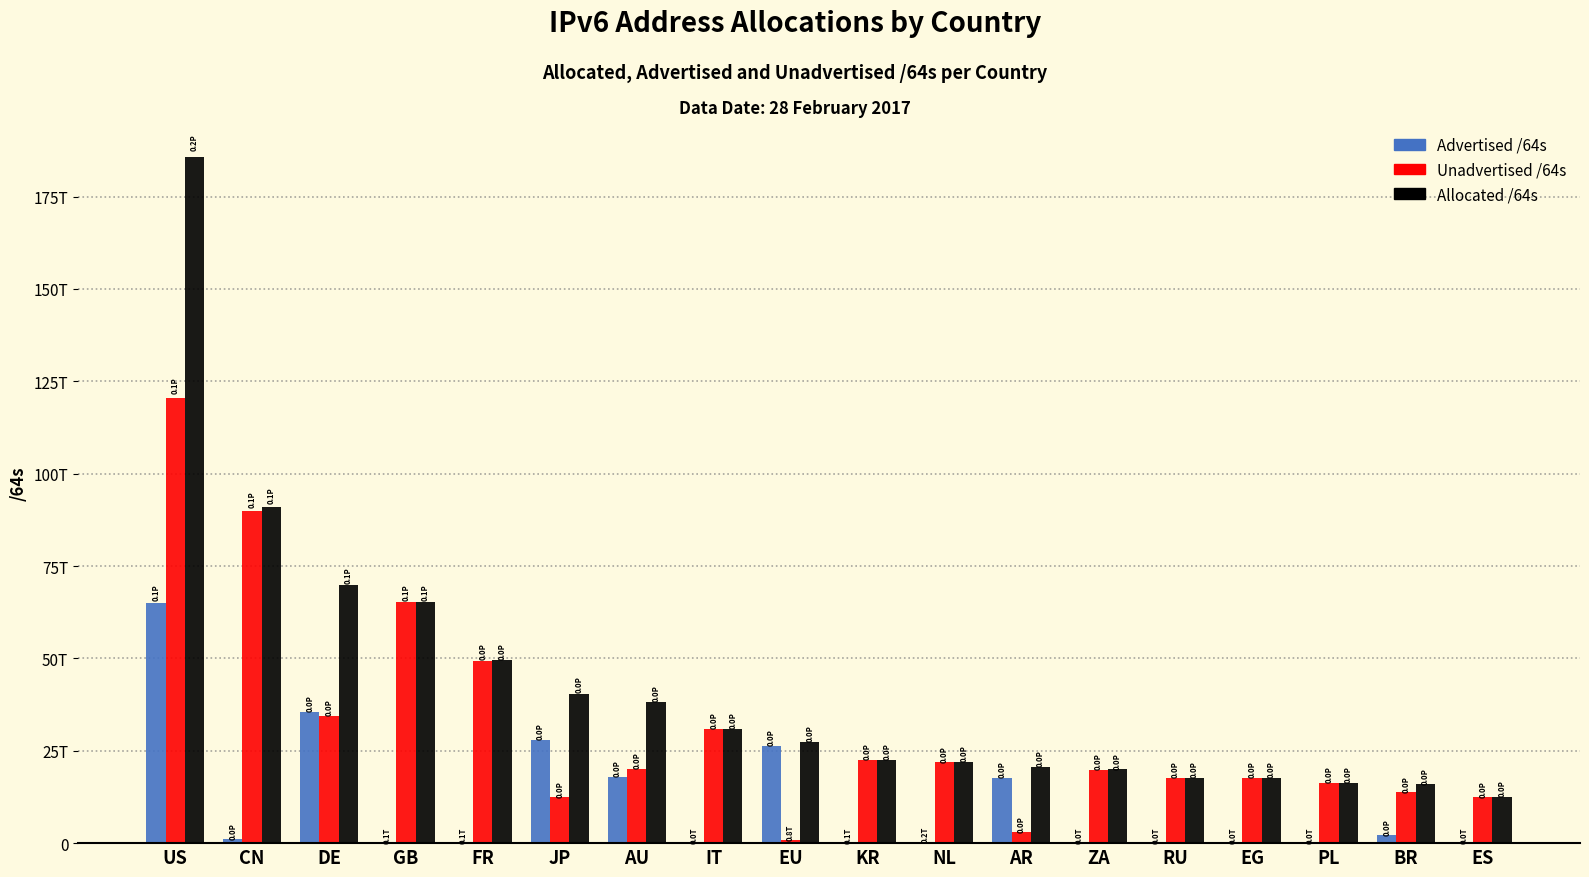

True or false: Allocated /64s has a value of 31303608934164 at KR.

False